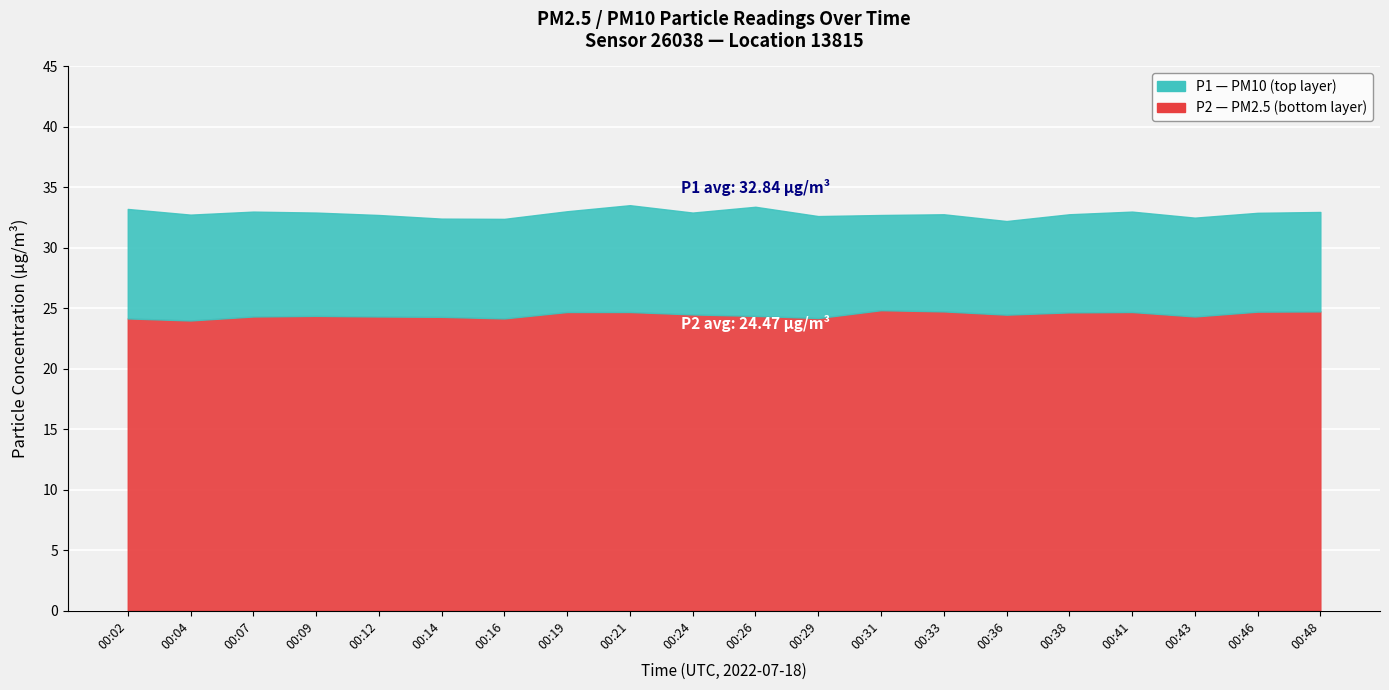

Is it true that P1 equals 19.6 at 00:16?

False